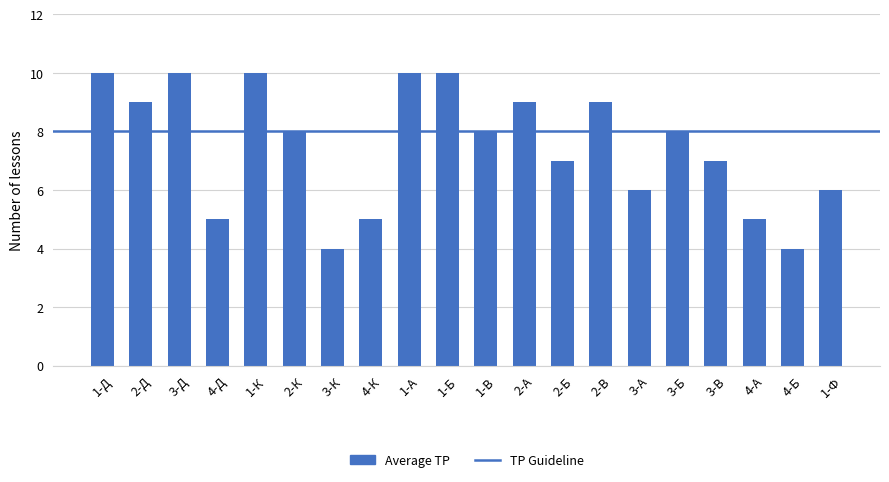

What is the greatest value displayed?

10